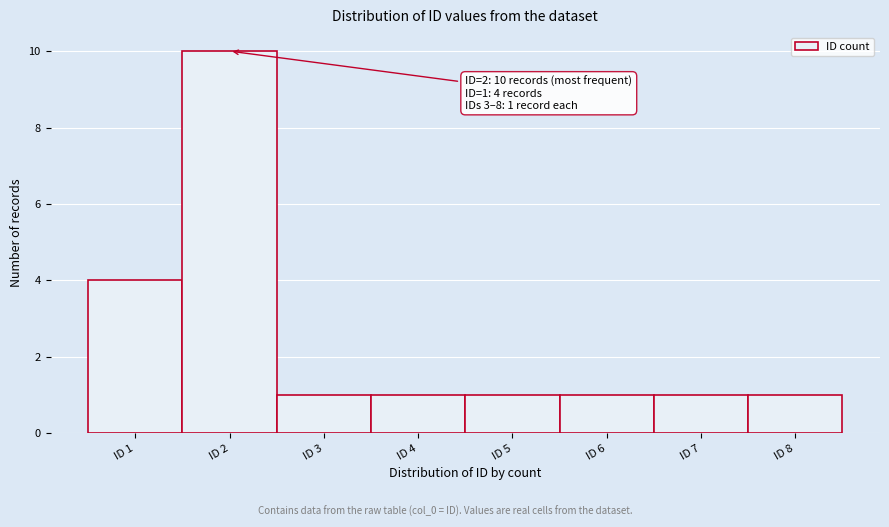

Over which range of the x-axis is the bar tallest?

1.5 to 2.5